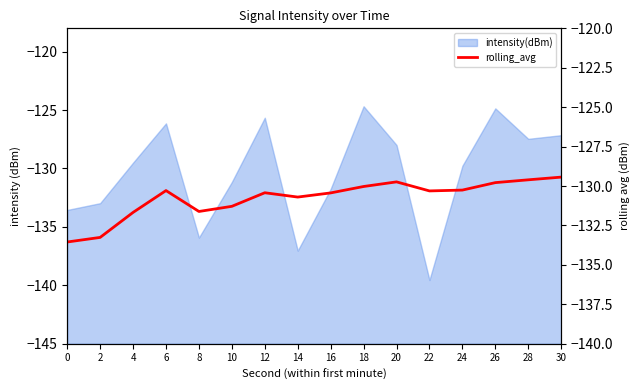

Reading left to right, extract all data points from this chart.

-133.6	-133.3	-131.7	-130.3	-131.6	-131.3	-130.4	-130.7	-130.4	-130.0	-129.7	-130.3	-130.3	-129.8	-129.6	-129.4